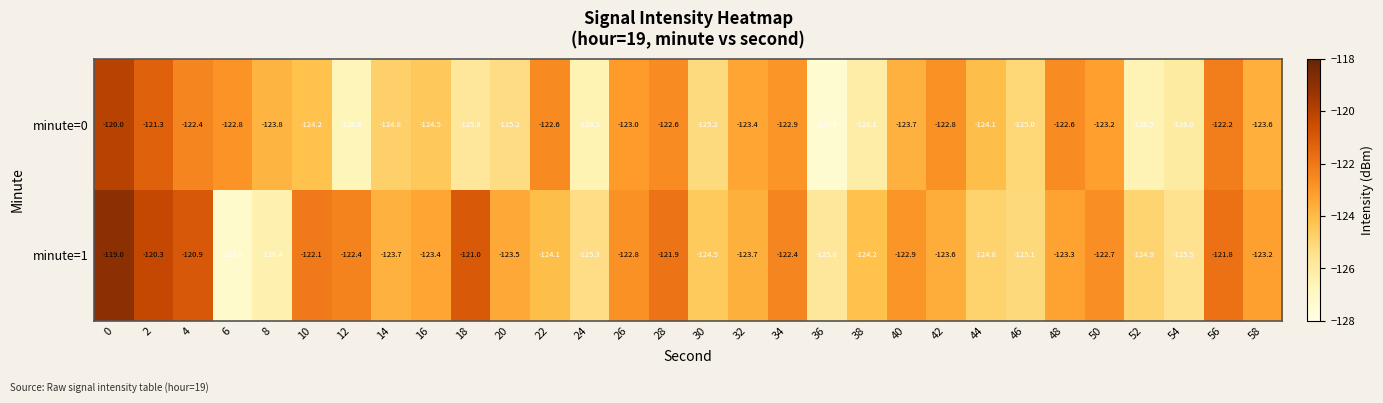

What is the difference between the second highest and minimum values in the minute=0 series?

6.1